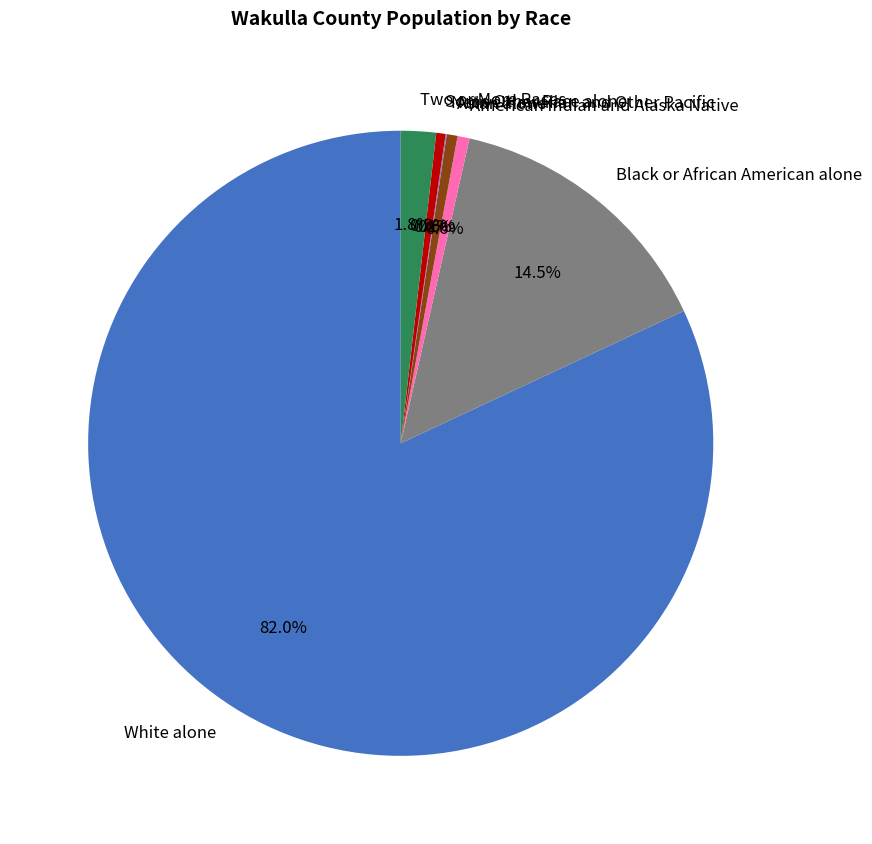

Which slice is the largest?

White alone